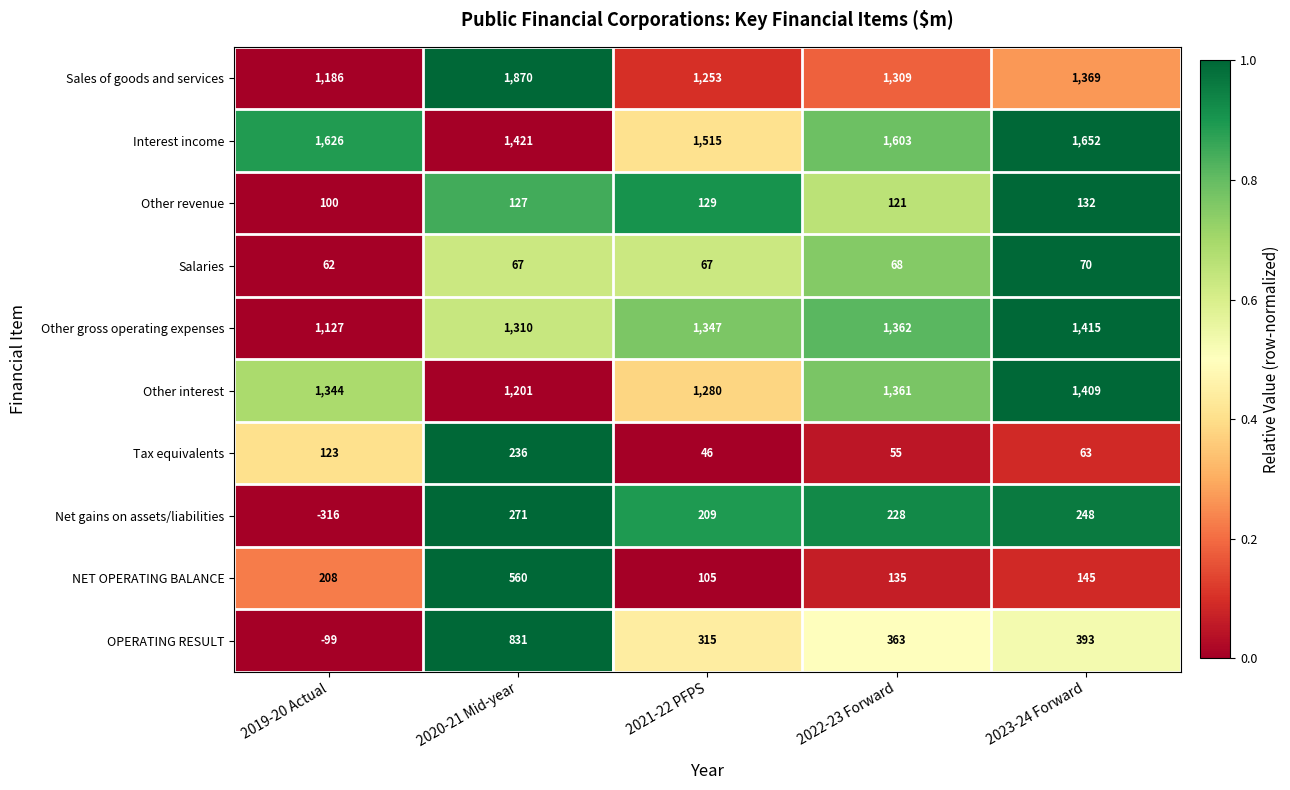

Which series has the largest total across all categories?

Interest income